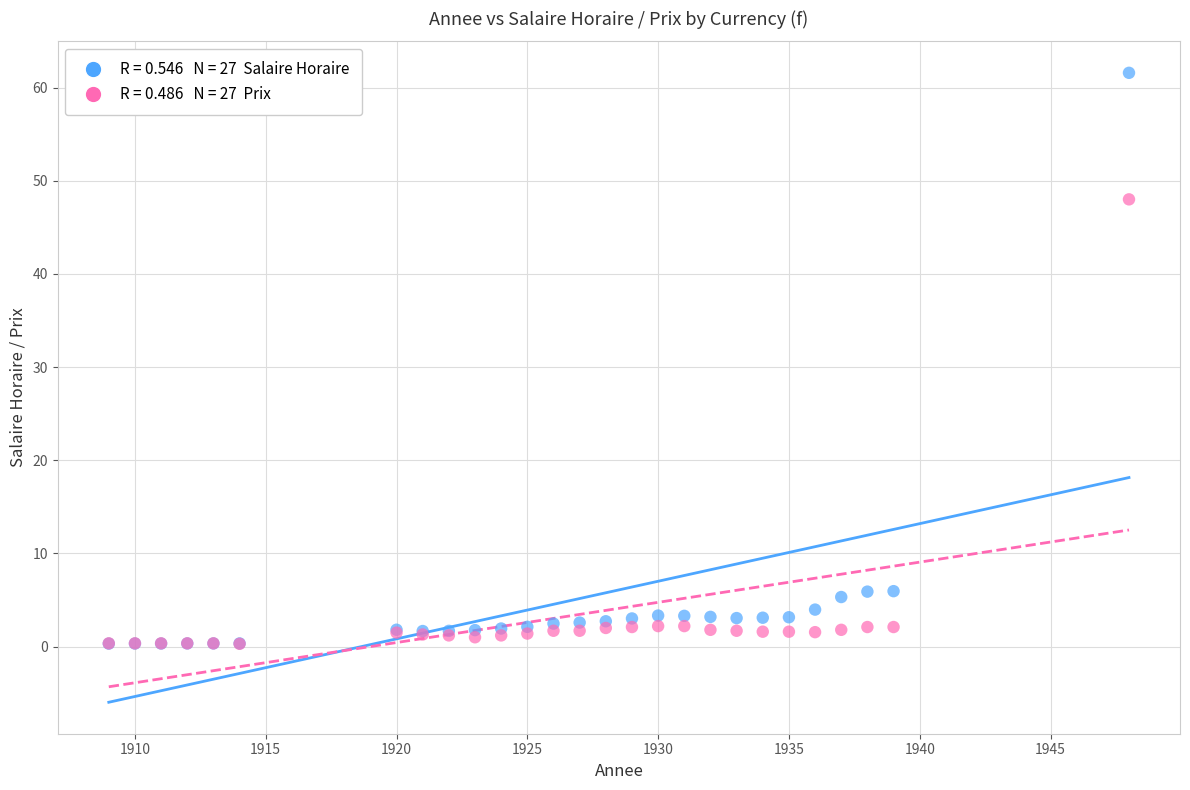

Across all series, what Y value is closest to 30?

48.0